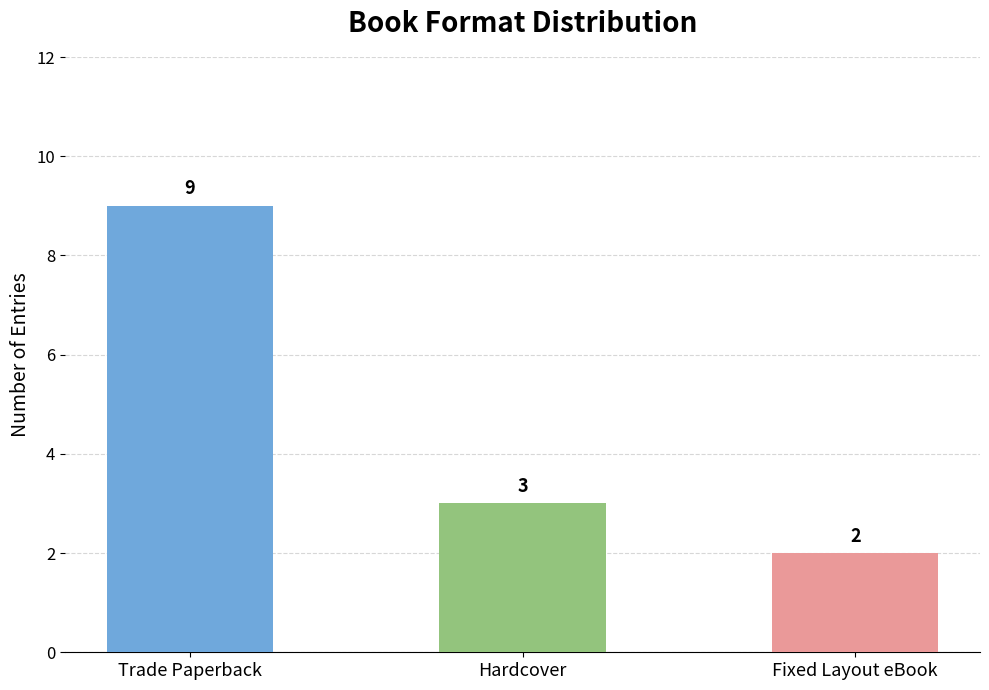

Is it true that the value at Hardcover is 4?

False